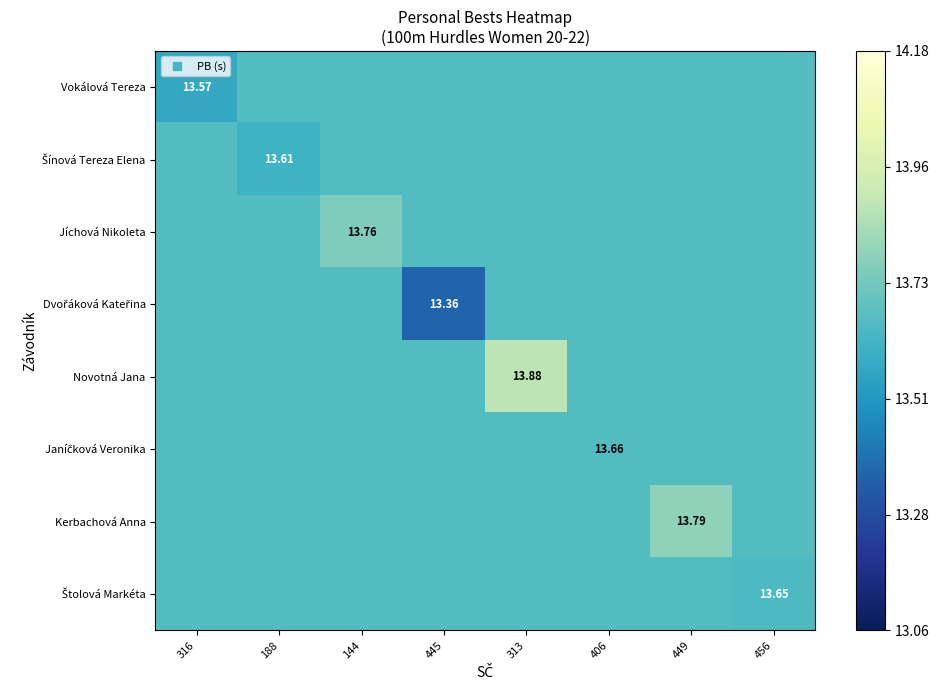

What value does the Štolová Markéta series have at 456?

13.7